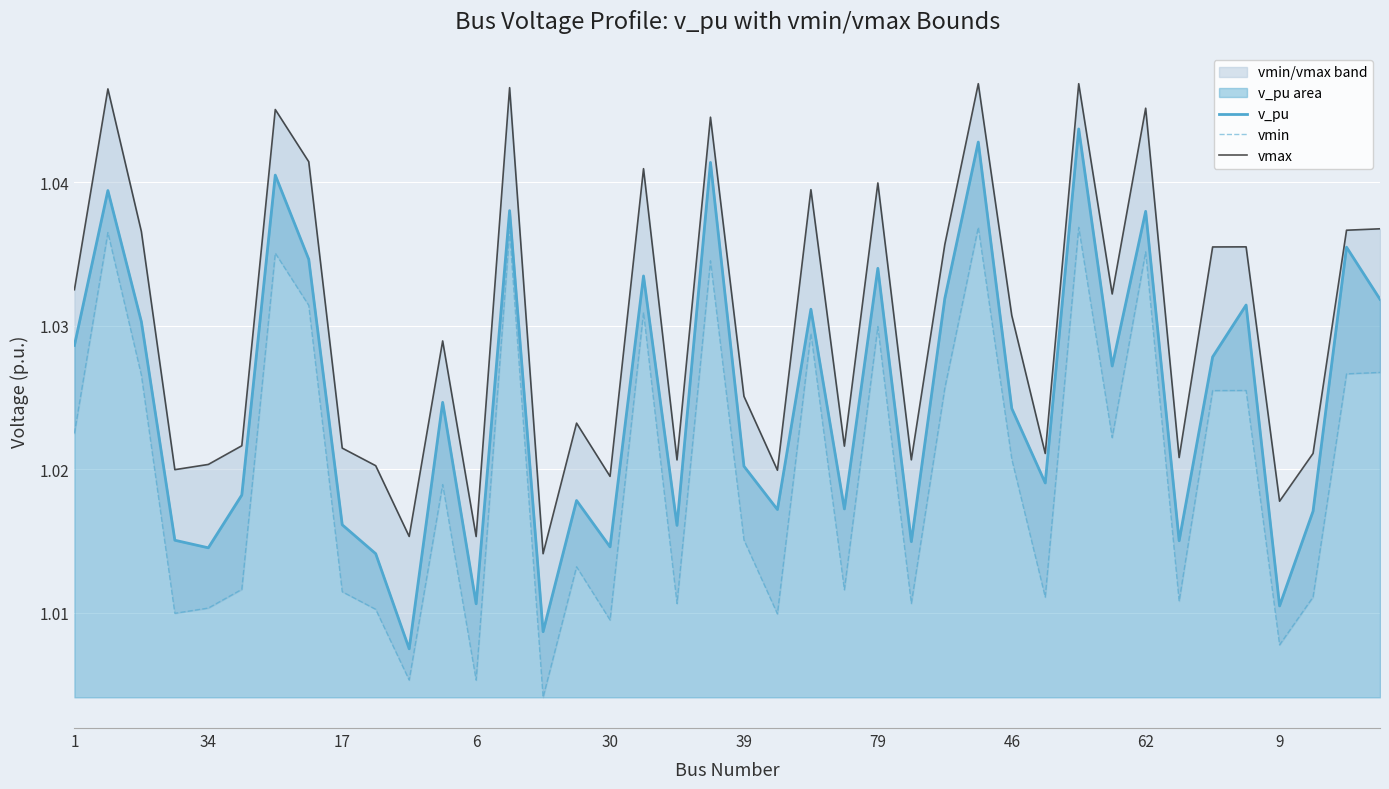

Where is v_pu nearest to the value 1?

10